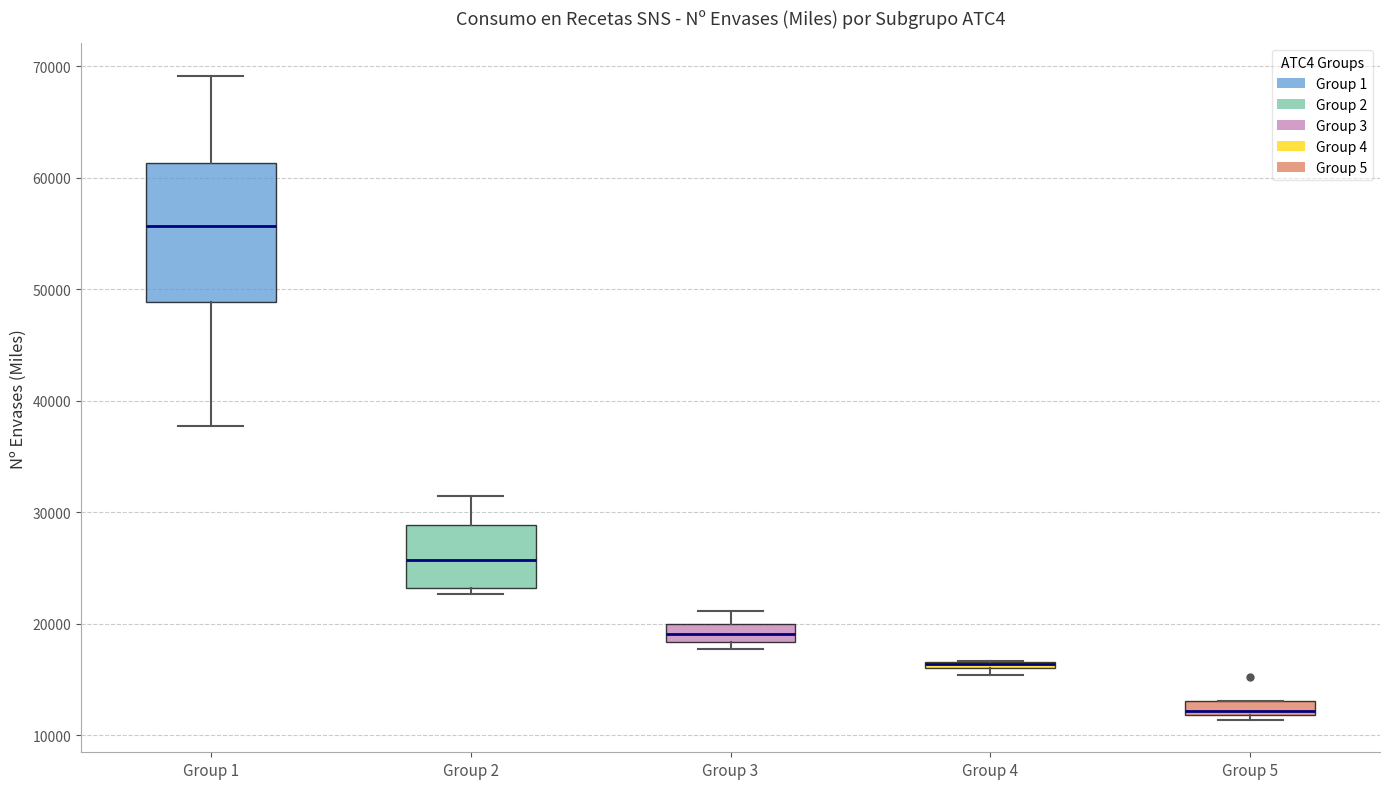

Where is the lower edge of the box for Group 1 on the y-axis? The values are not printed on the chart, so give them approximately, as read against the axis.

49000